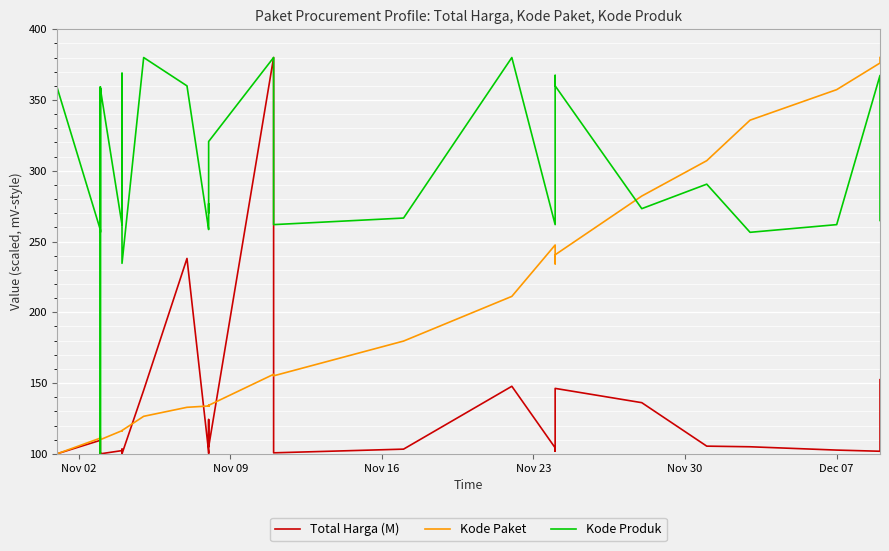

List the series in order of their overall mean, lowest first.

Total Harga (M), Kode Paket, Kode Produk